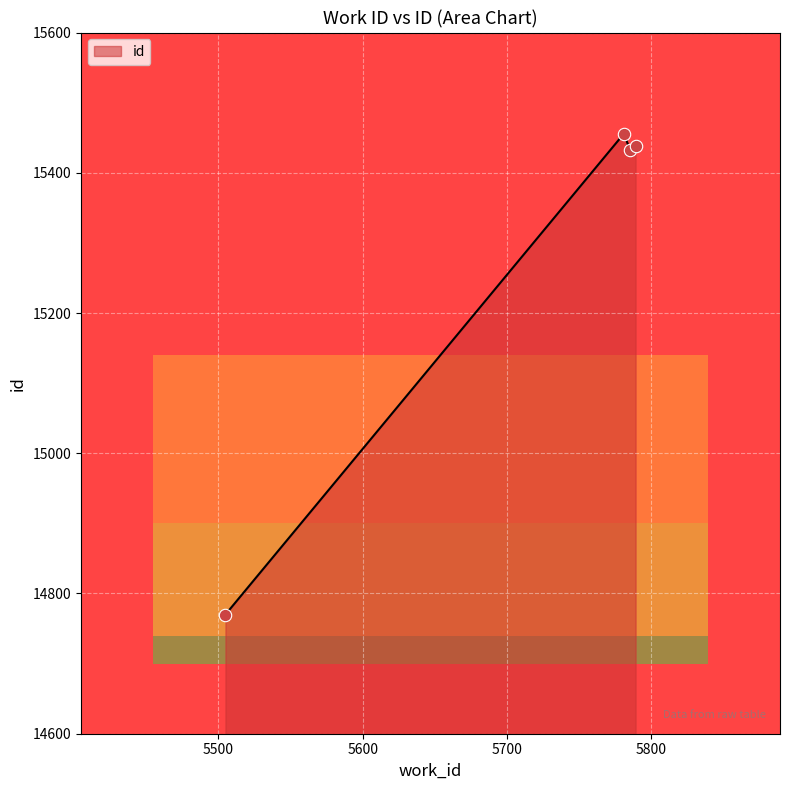

What is the change in value from 5505 to 5781?

+668